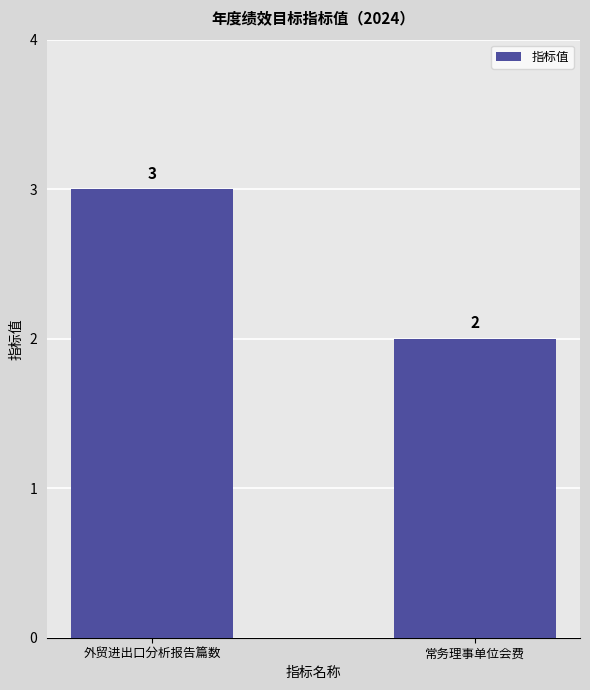

What position from the right is 外贸进出口分析报告篇数?

2